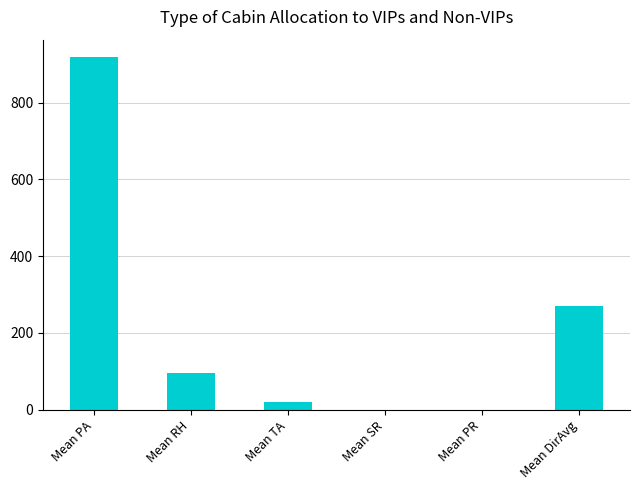

Which label corresponds to the largest value in the chart?

Mean PA